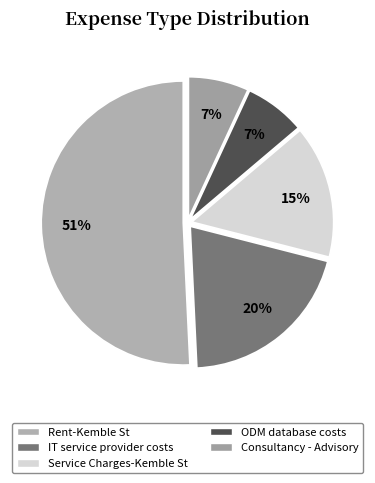

Is it true that Rent-Kemble St is 39% of the pie?

False